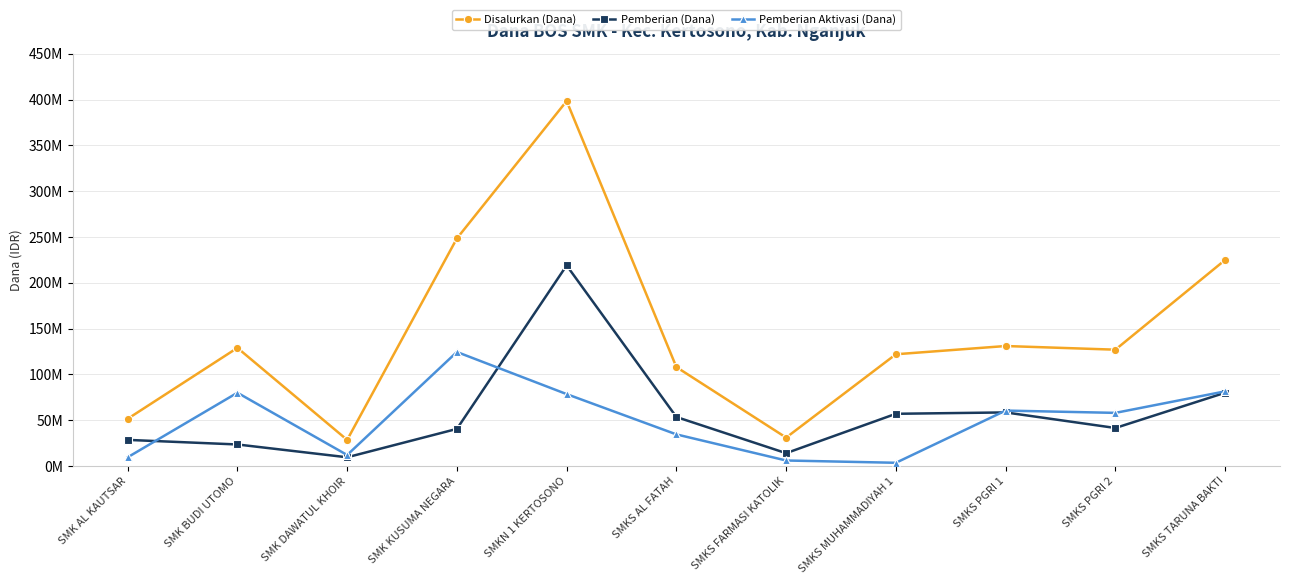

At which category does Pemberian Aktivasi (Dana) reach its first local peak?

SMK BUDI UTOMO